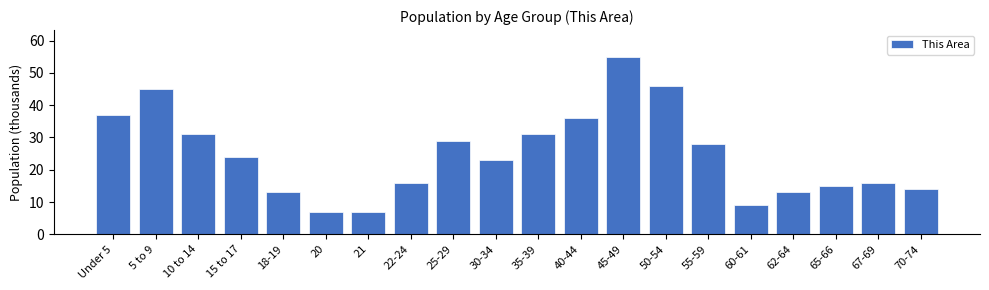

Reading left to right, list all the values displayed in this chart.

37	45	31	24	13	7	7	16	29	23	31	36	55	46	28	9	13	15	16	14